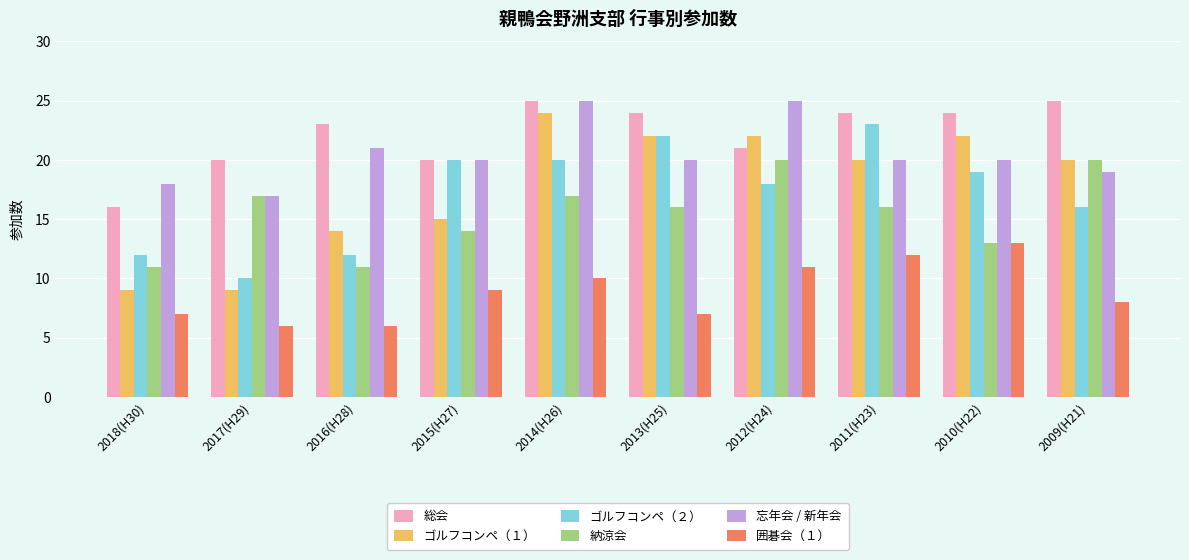

What is the minimum value for 納涼会?

11